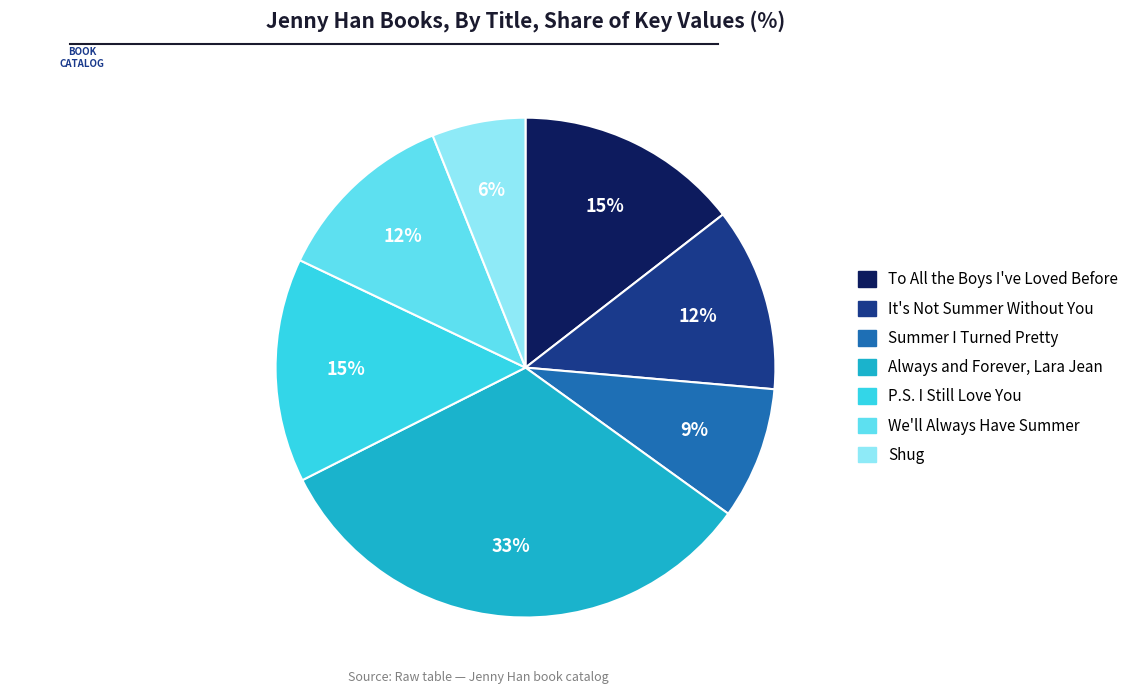

What is the largest slice in the pie chart?

Always and Forever, Lara Jean